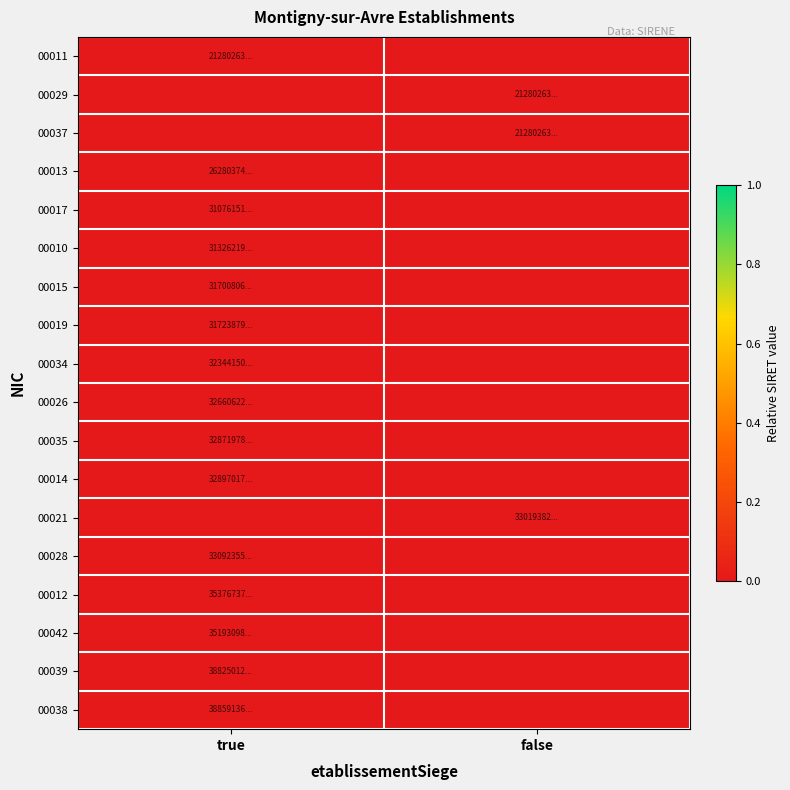

Which category has the highest value across all series?

true